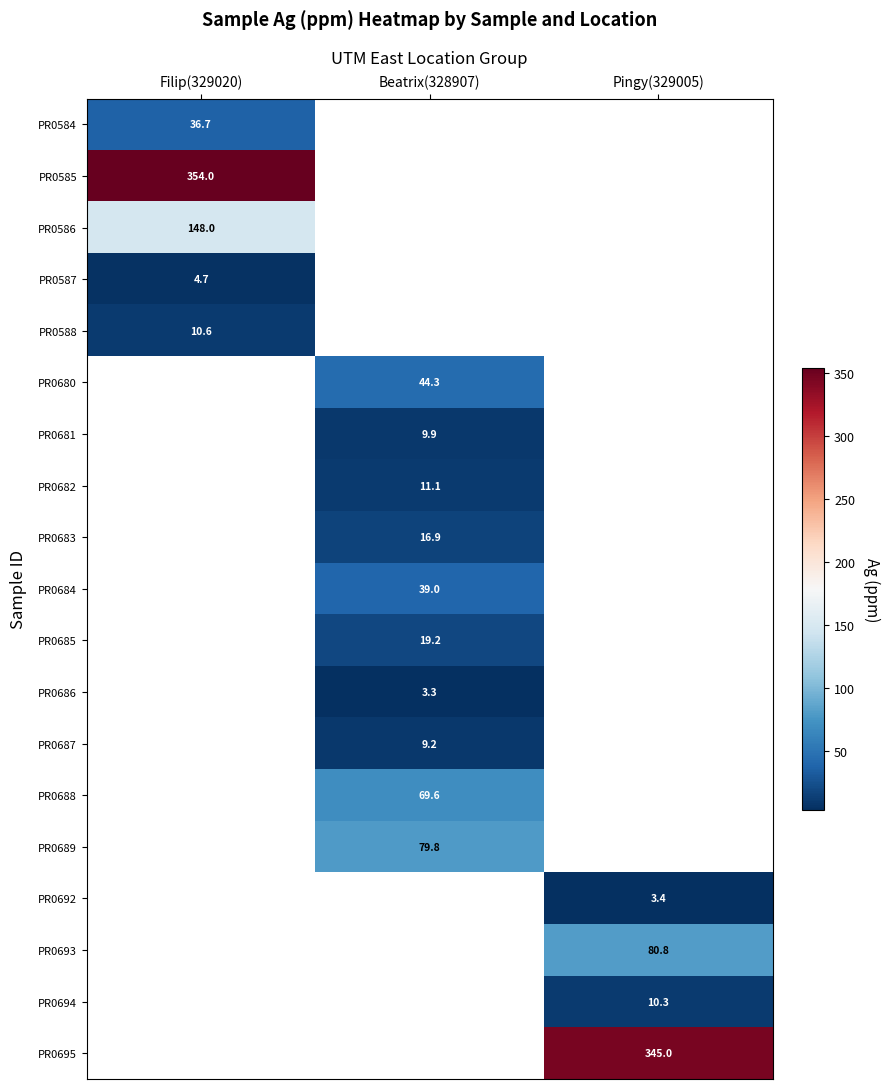

True or false: PR0683 has a value of 16.9 at Beatrix(328907).

True